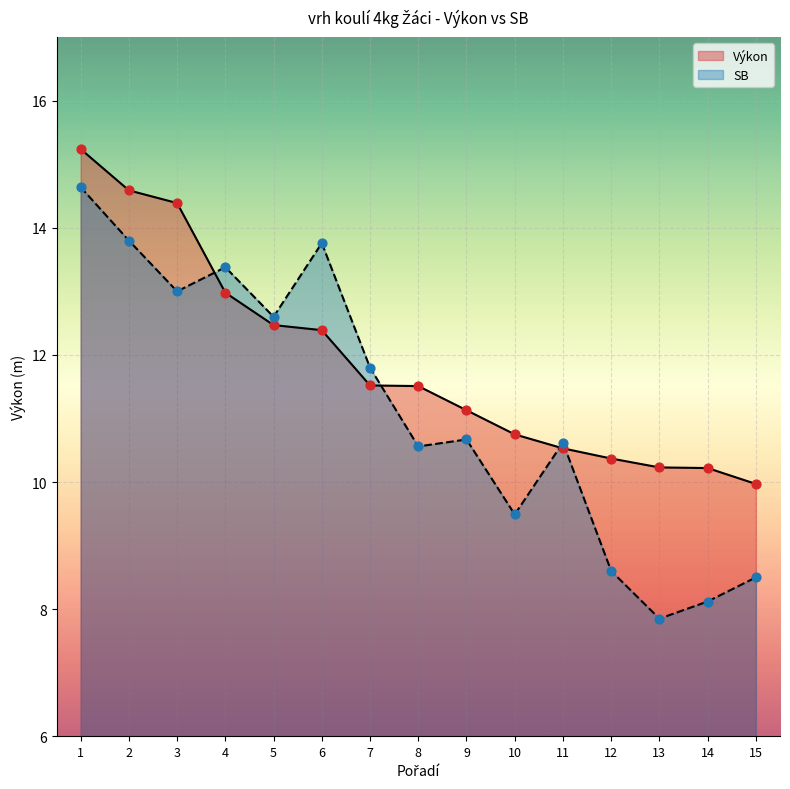

Which series has the widest spread of Y values?

SB